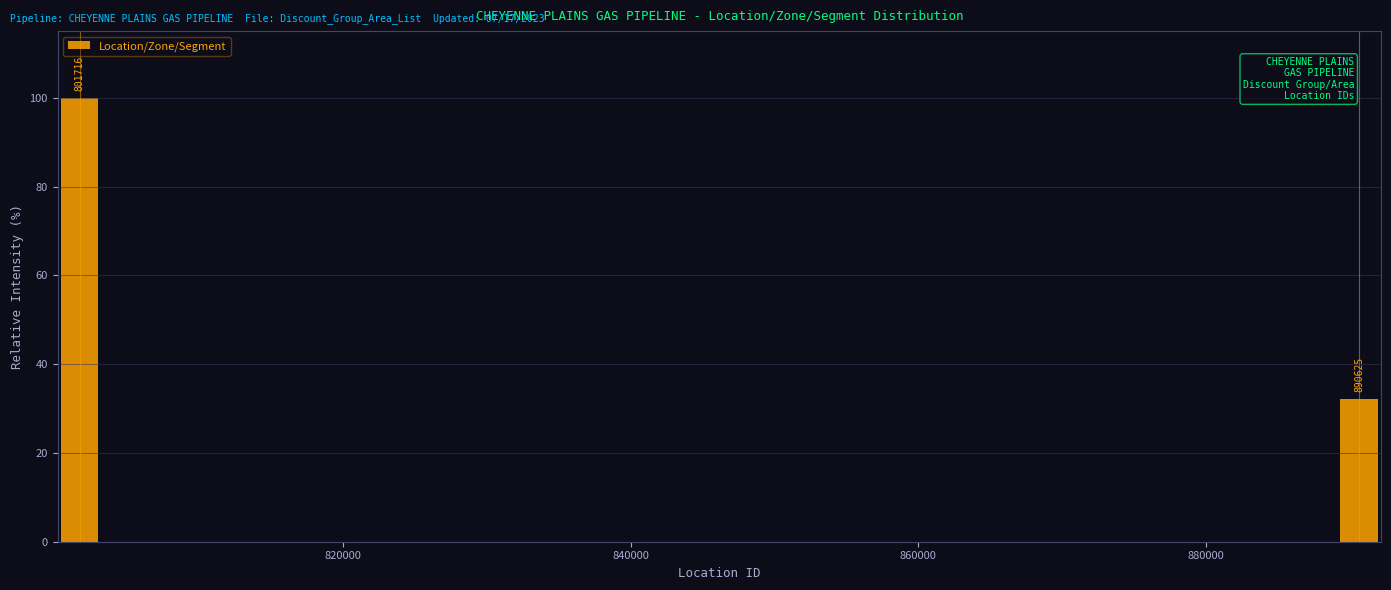

Around what value on the x-axis is the tallest bar? Give the approximate position of its centre, as read against the axis.

802000